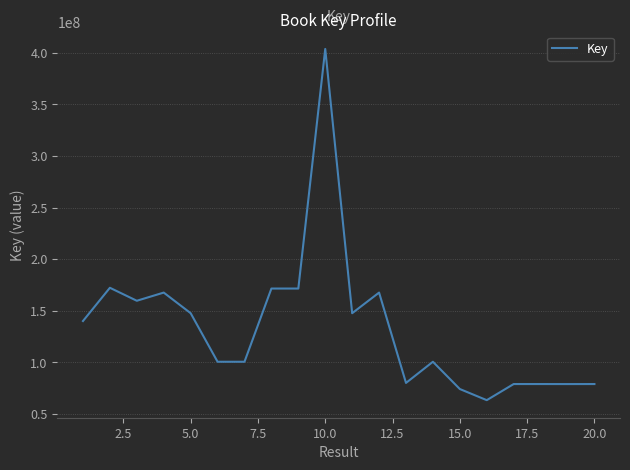

What is the difference between the maximum and minimum values?

340603565